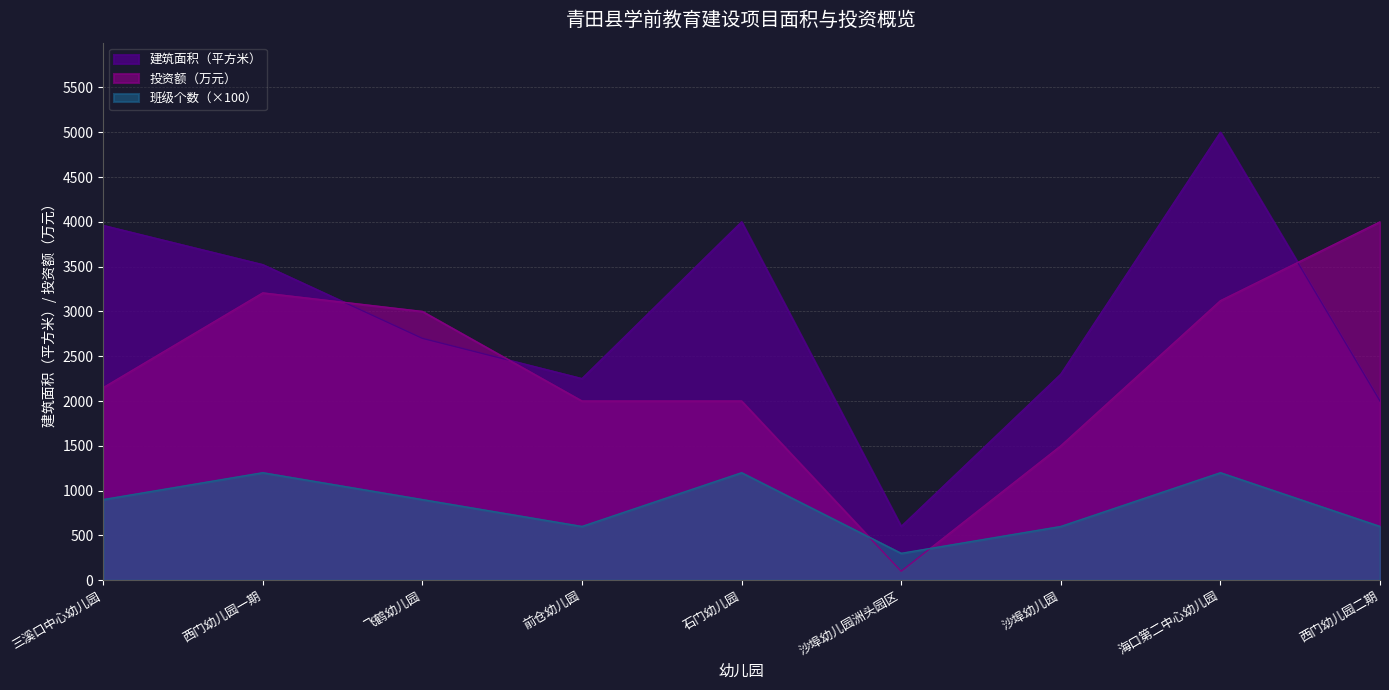

What position from the right is 西门幼儿园一期?

8